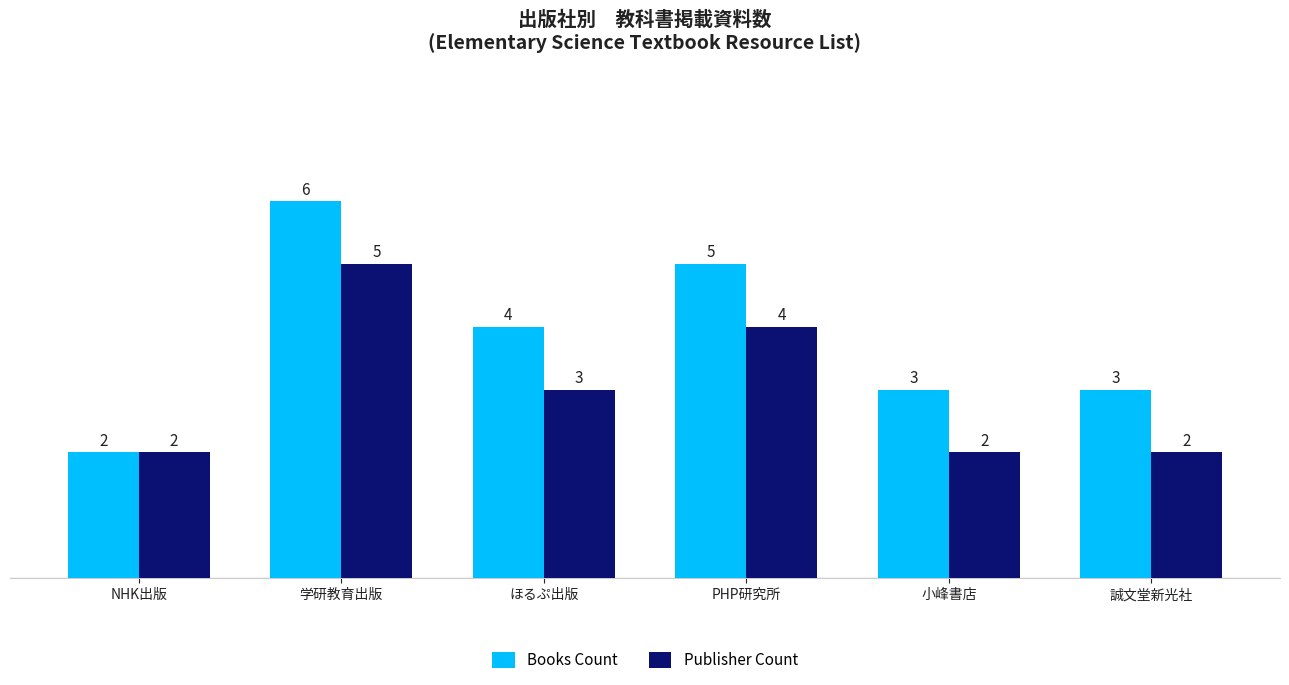

Reading left to right, extract all data points from this chart.

Books Count: 2	6	4	5	3	3
Publisher Count: 2	5	3	4	2	2